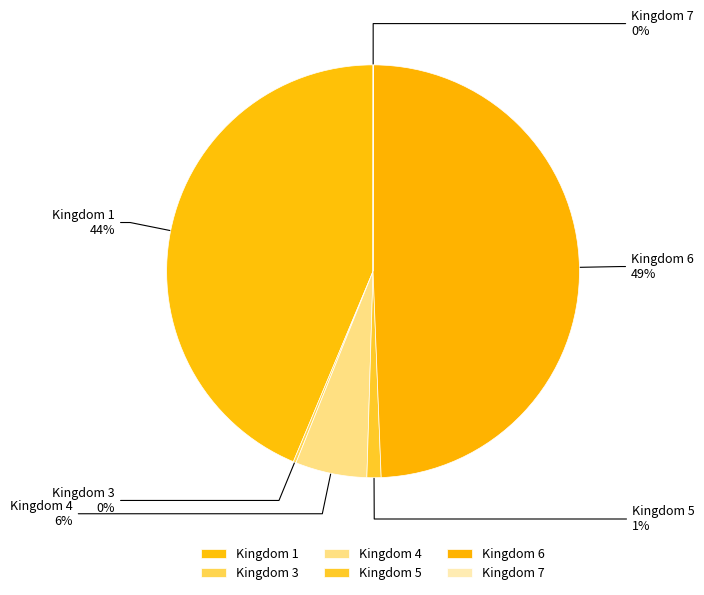

Which slice is the largest?

Kingdom 6